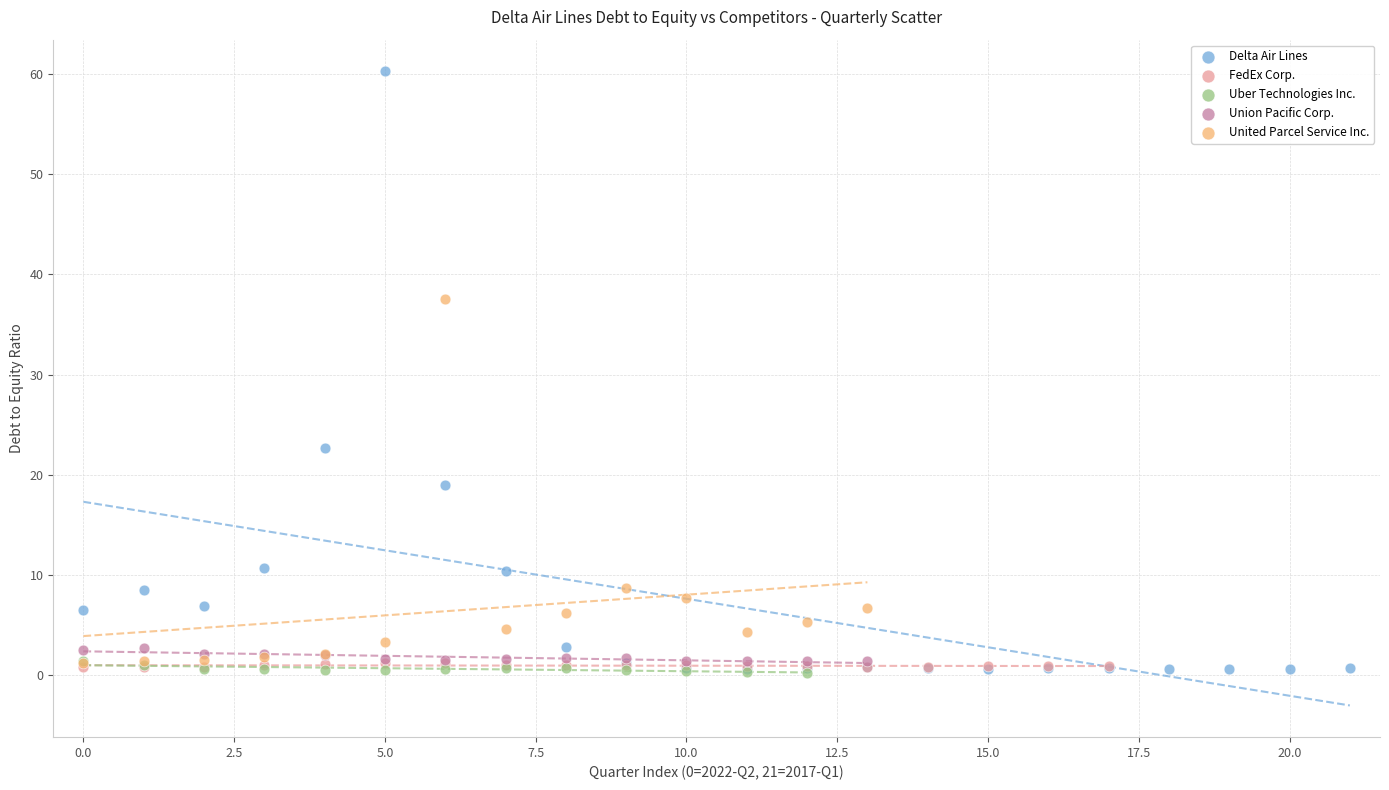

Which series reaches the maximum Y coordinate?

Delta Air Lines